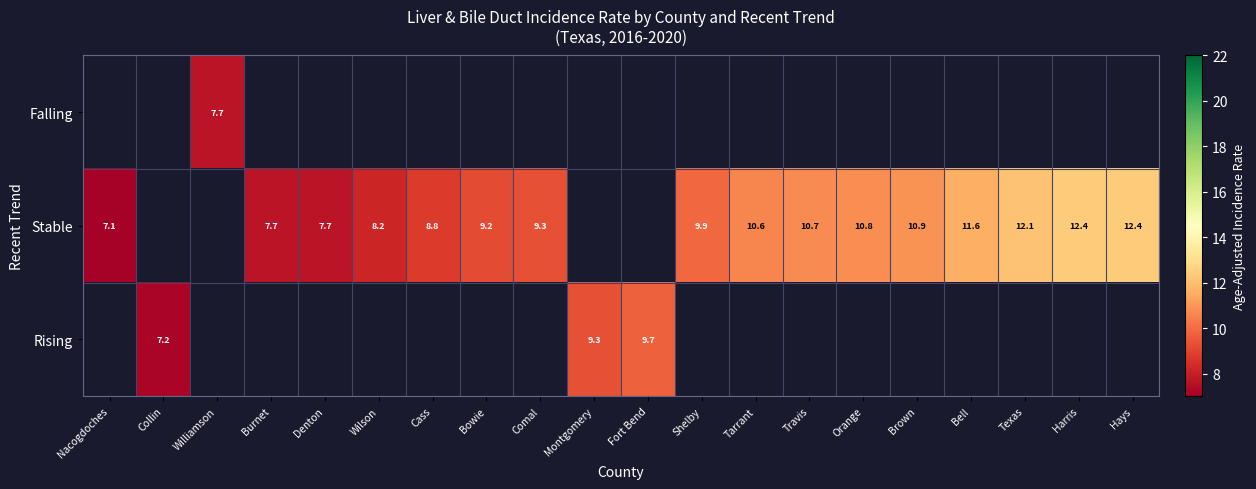

Is it true that Rising equals 15.2 at Montgomery?

False